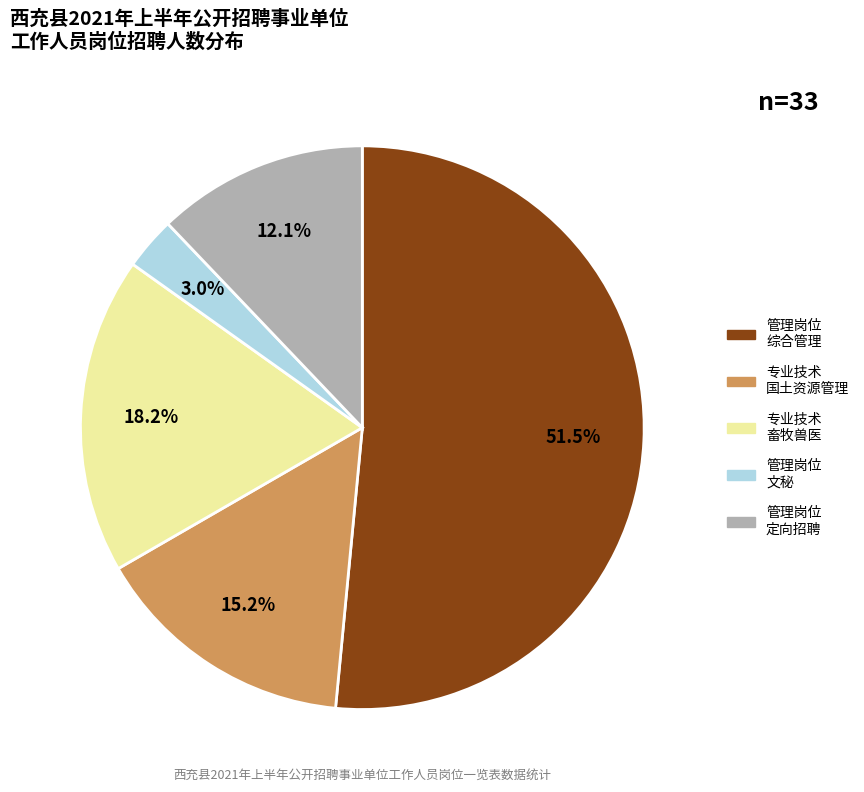

Does any single category account for the majority?

Yes